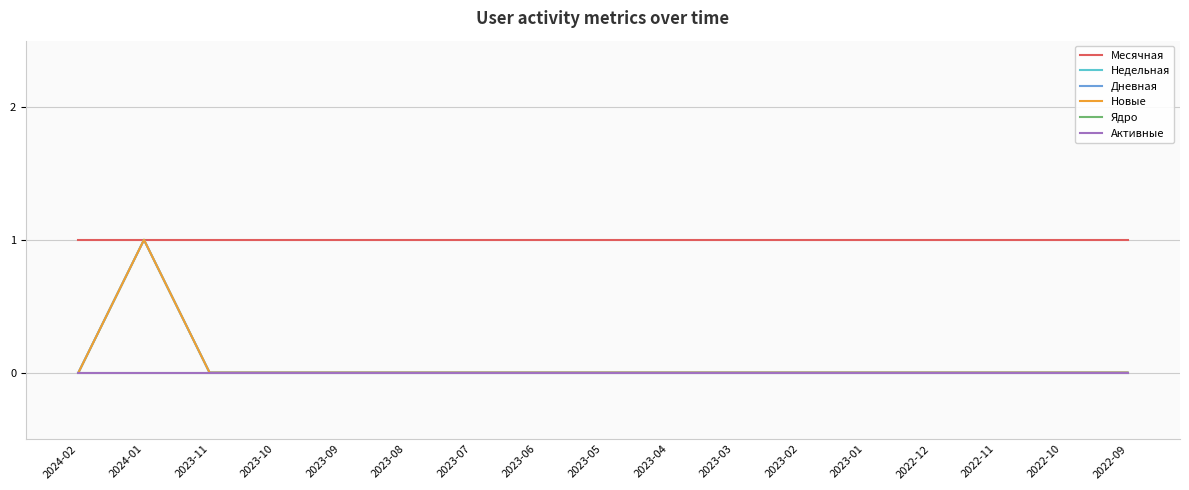

How many lines are shown in the chart?

6